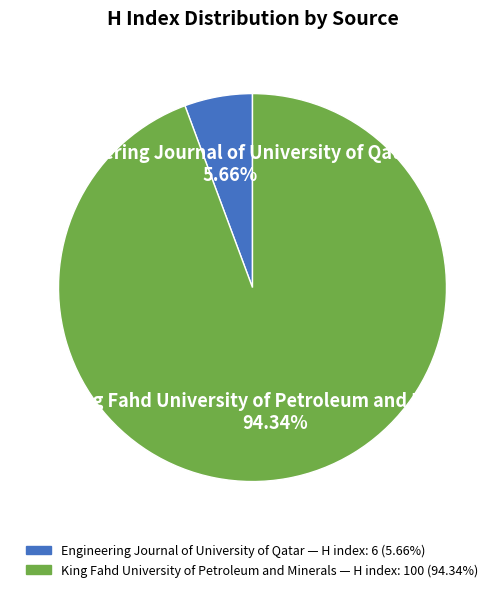

What is the smallest slice in the pie chart?

Engineering Journal of University of Qatar